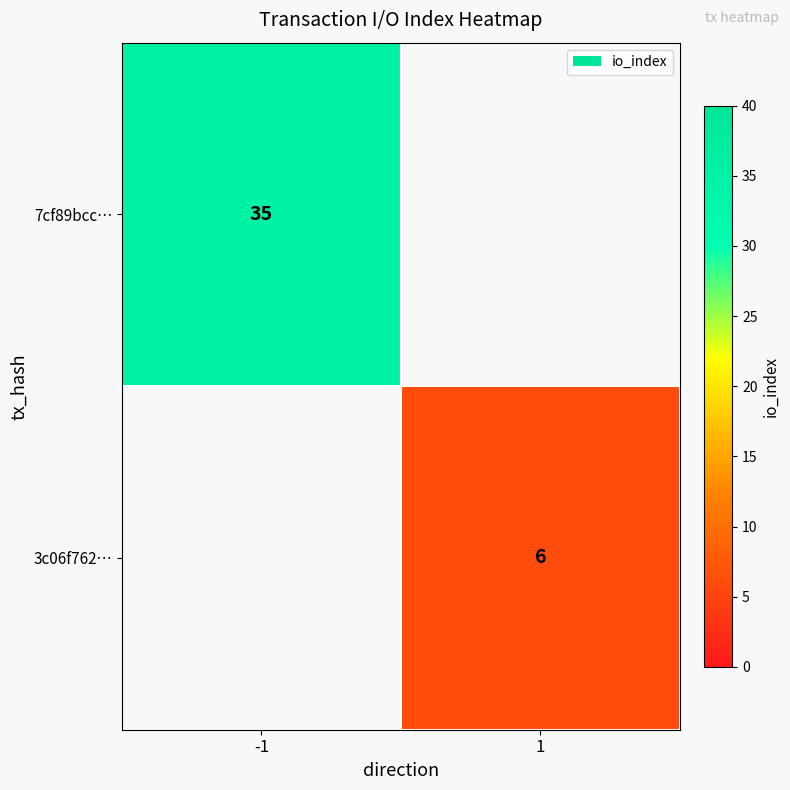

Which has a higher value, 1 or -1?

-1